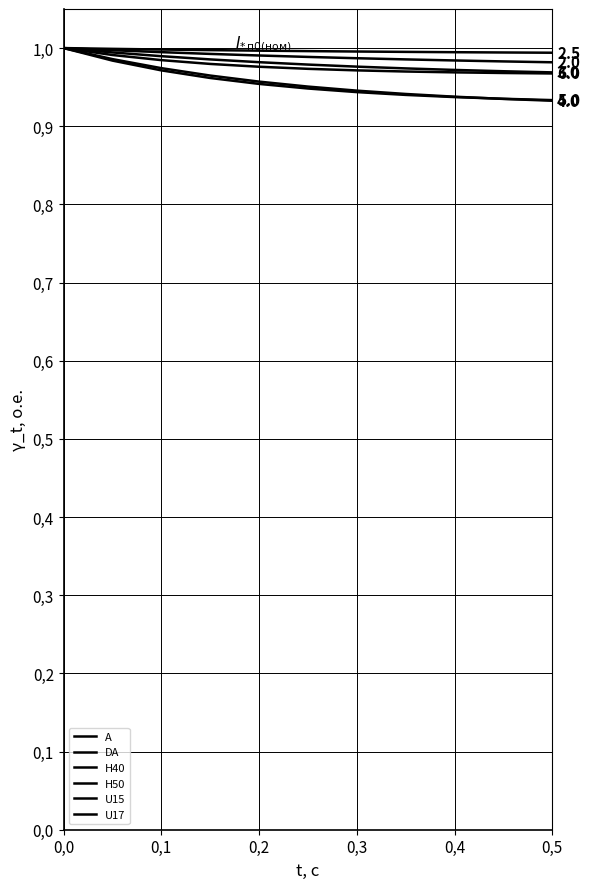

True or false: U17 and H50 cross at least once.

False